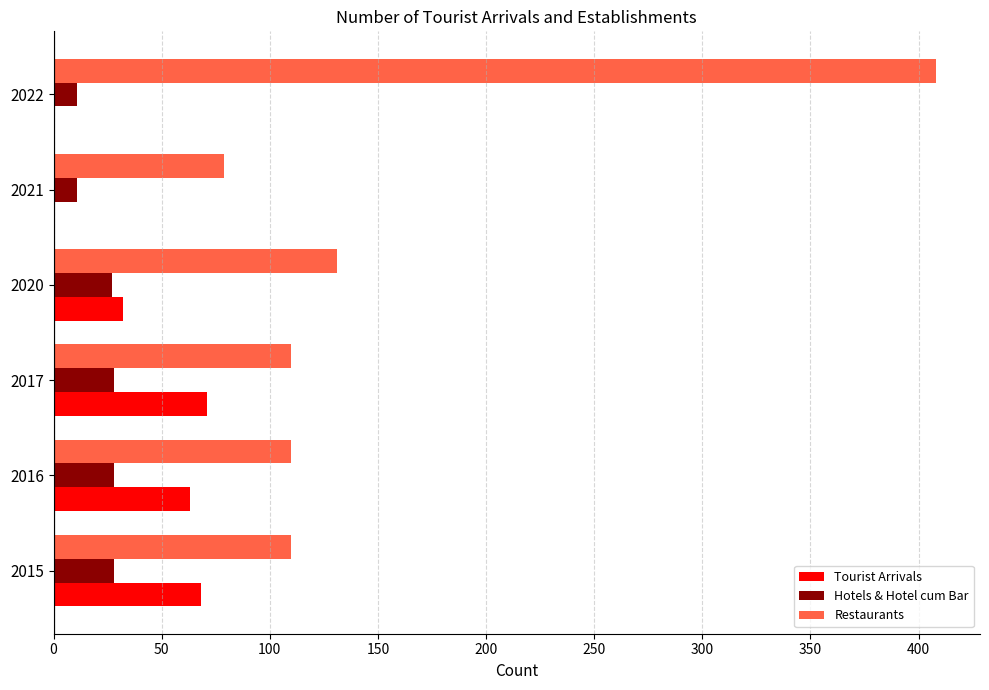

What is the sum of the Restaurants values at 2020 and 2022?

539